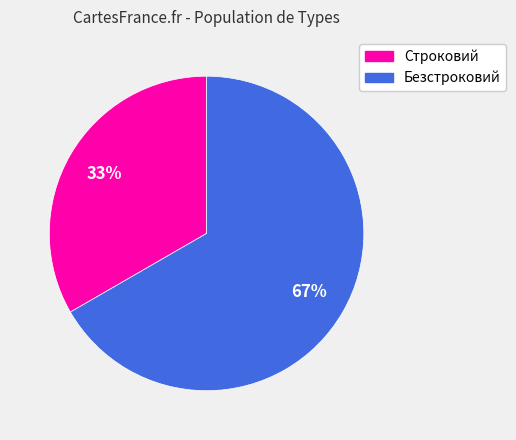

Between Безстроковий and Строковий, which is larger?

Безстроковий